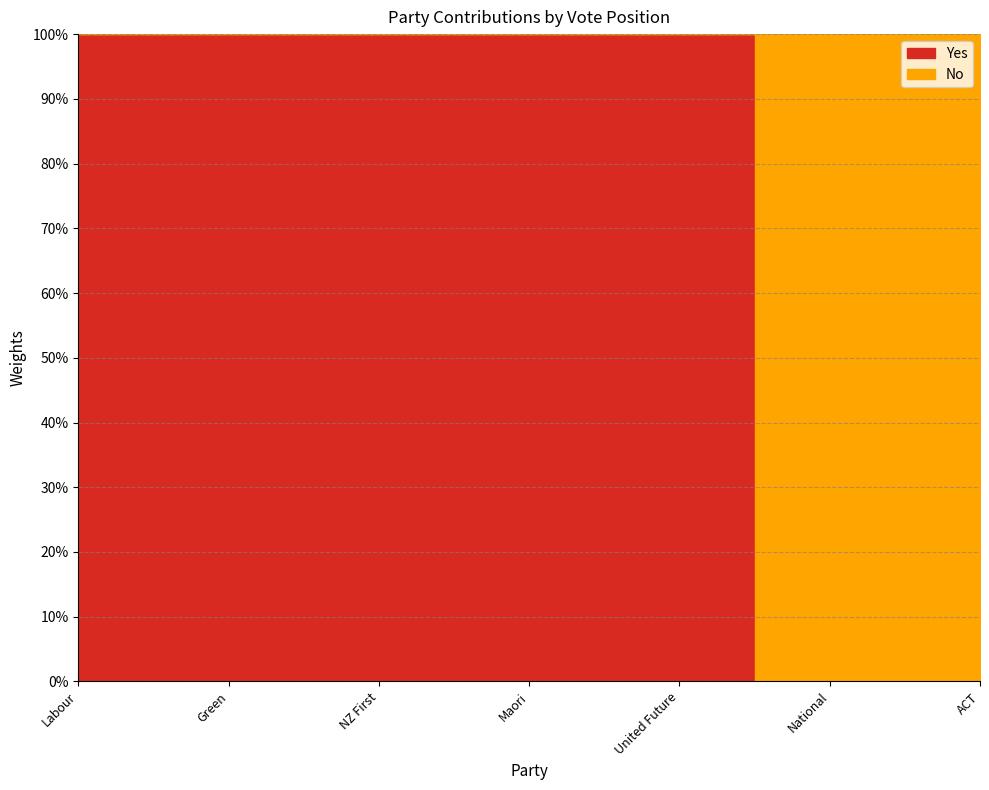

Rank the series by their average value, from highest to lowest.

Yes, No